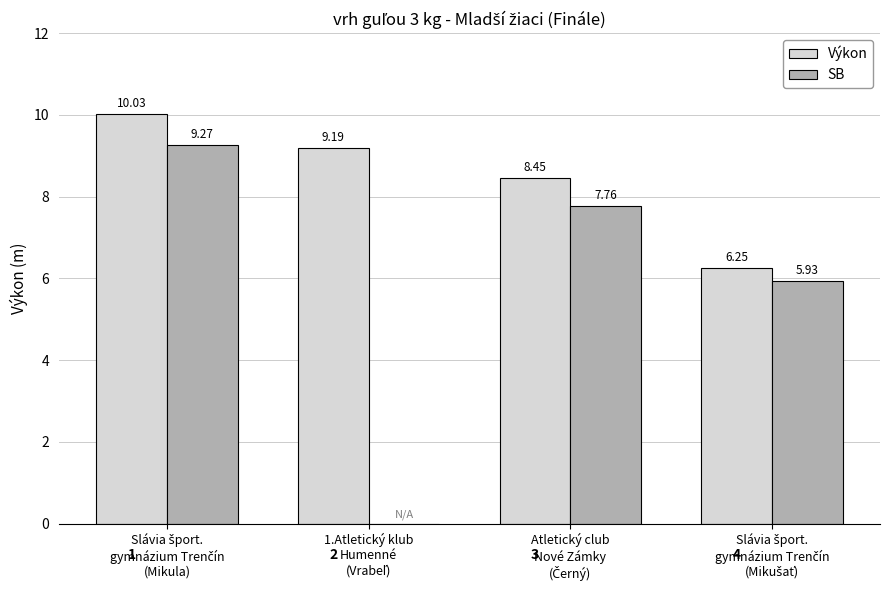

What is the sum of all Výkon values?

33.9